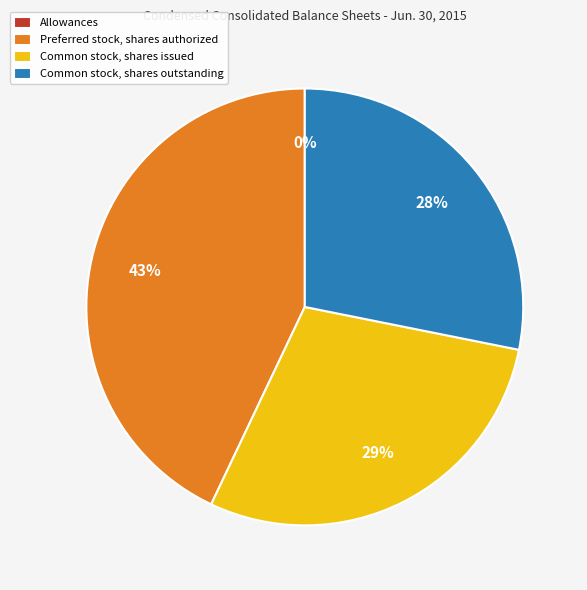

Between Common stock, shares issued and Preferred stock, shares authorized, which is larger?

Preferred stock, shares authorized